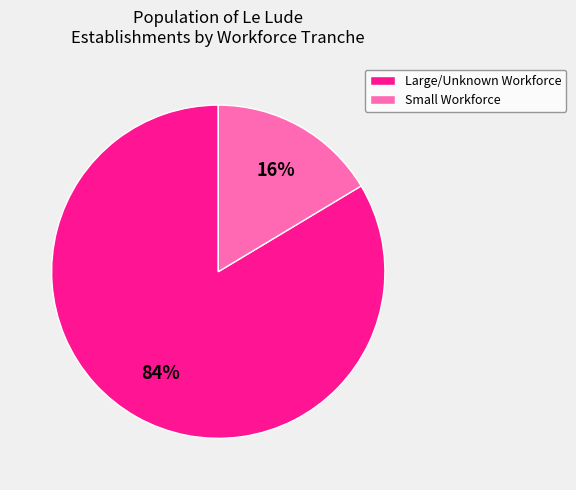

Does any single category account for the majority?

Yes